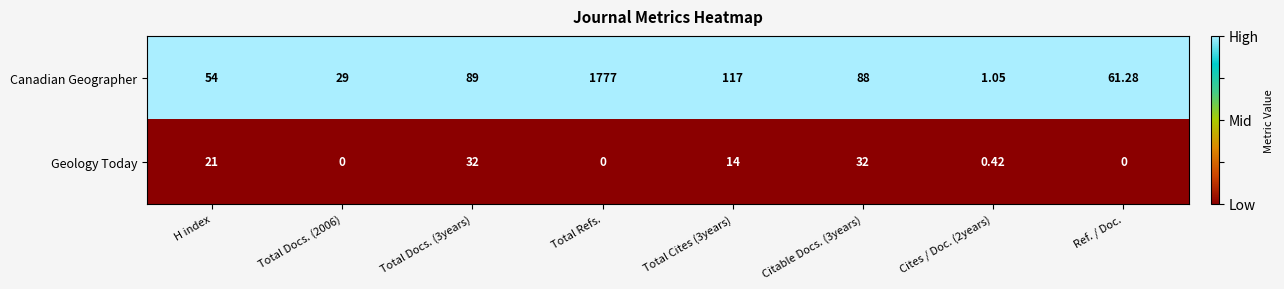

Between Cites / Doc. (2years) and Ref. / Doc., which series saw the biggest shift?

Canadian Geographer